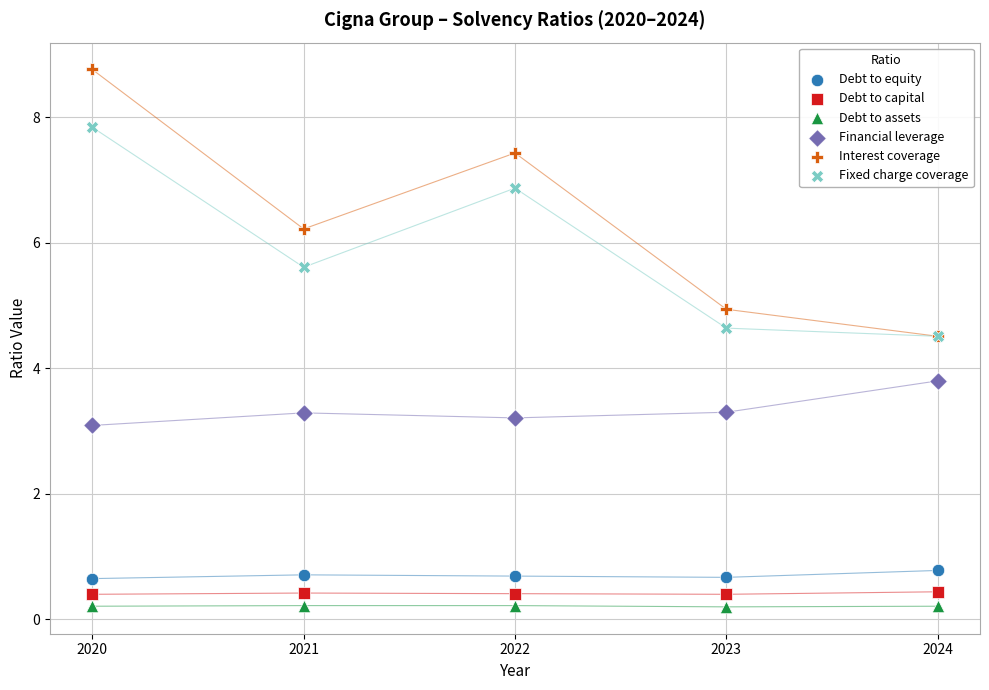

In the Interest coverage series, what Y value is closest to 6?

6.2